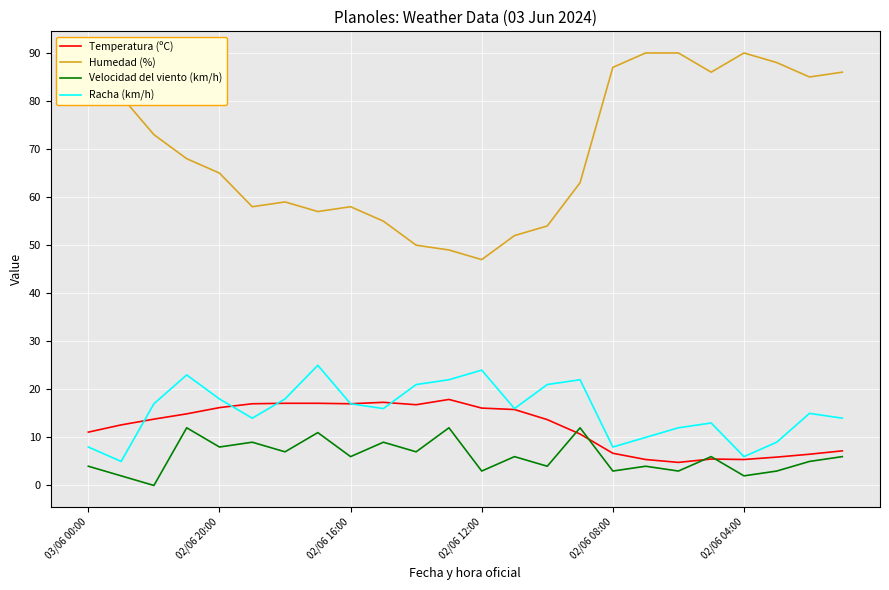

List the series in order of their peak value, highest first.

Humedad (%), Racha (km/h), Temperatura (ºC), Velocidad del viento (km/h)